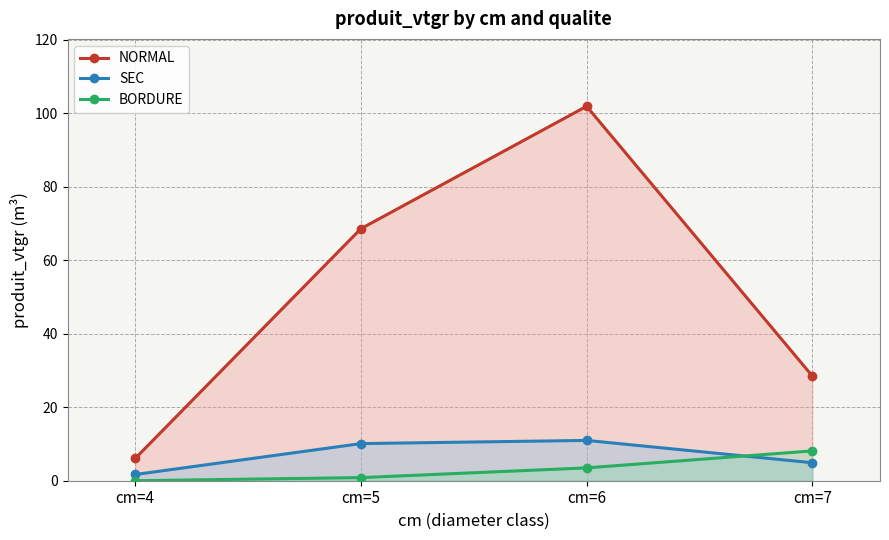

What is the sum of the BORDURE values at cm=6 and cm=5?

4.3